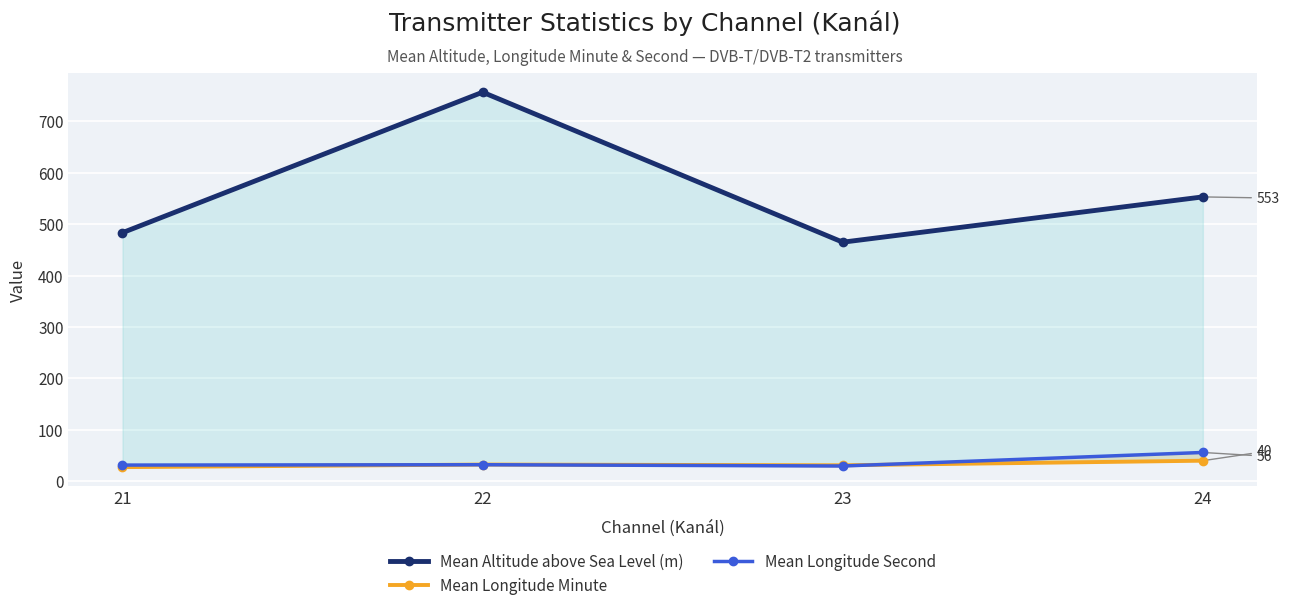

What are all the series names shown in the legend?

Mean Altitude above Sea Level (m), Mean Longitude Minute, Mean Longitude Second